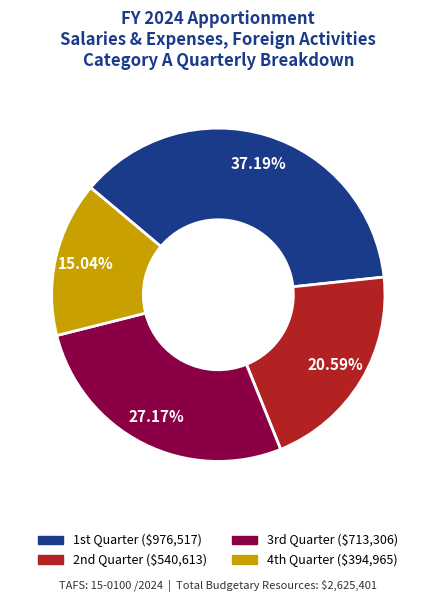

Does any single category account for the majority?

No